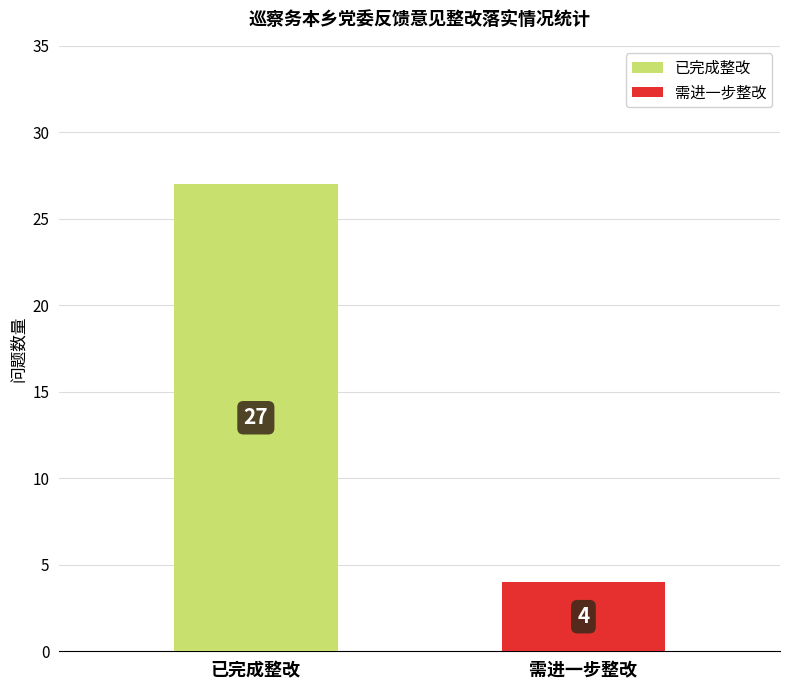

What is the label of the 1st bar from the right?

需进一步整改